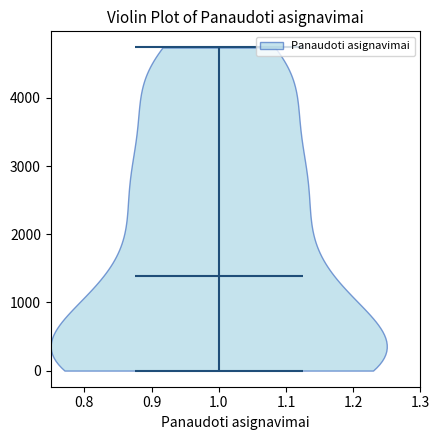

Where does the median line of the violin at x = 1.0 sit on the y-axis? The values are not printed on the chart, so give them approximately, as read against the axis.

1400